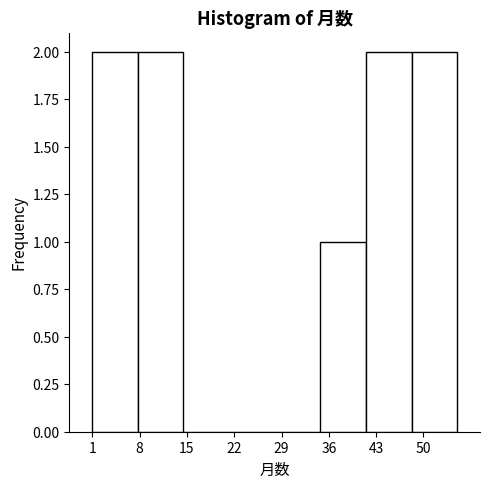

Reading left to right, list every bar in this chart as the range it spans on the x-axis followed by its height. Neither the bar edges nor the heights are printed on the chart, so give them approximately, as read against the axes.

1 to 8: 2
8 to 15: 2
15 to 21: 0
21 to 28: 0
28 to 35: 0
35 to 42: 1
42 to 48: 2
48 to 55: 2